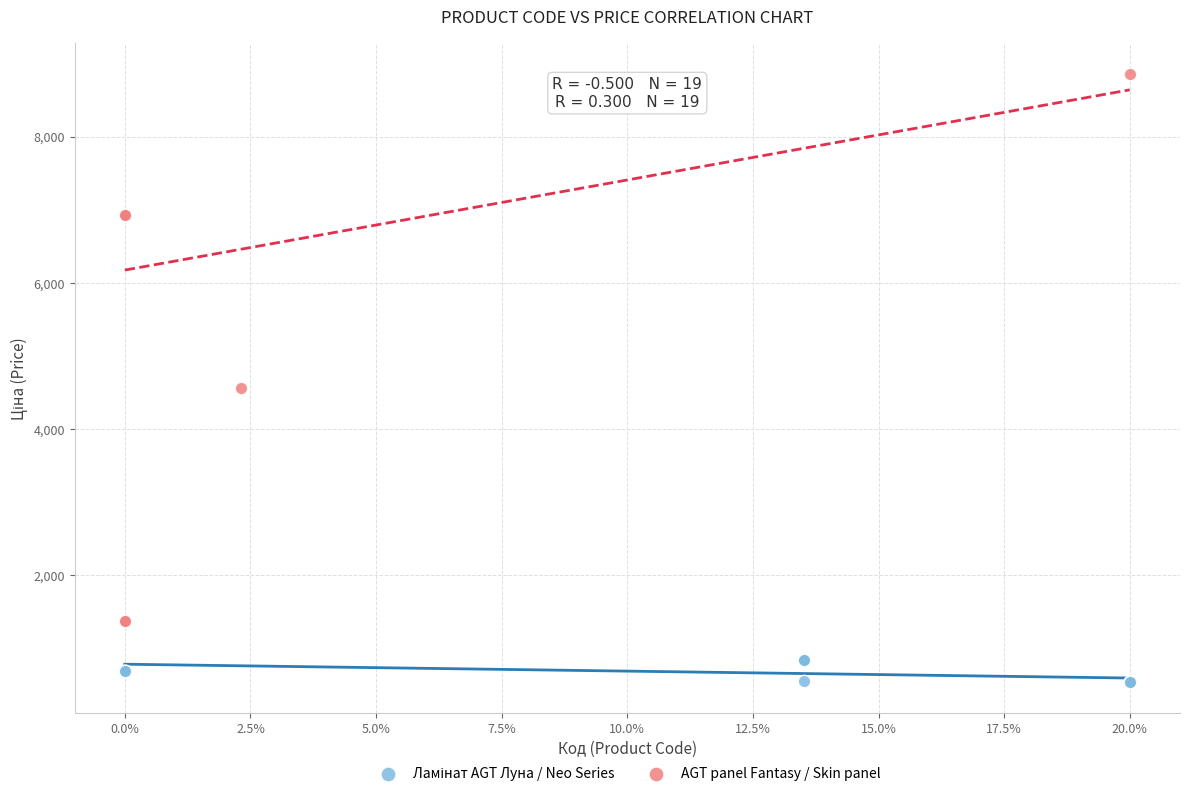

Which series reaches the maximum Y coordinate?

AGT panel Fantasy / Skin panel